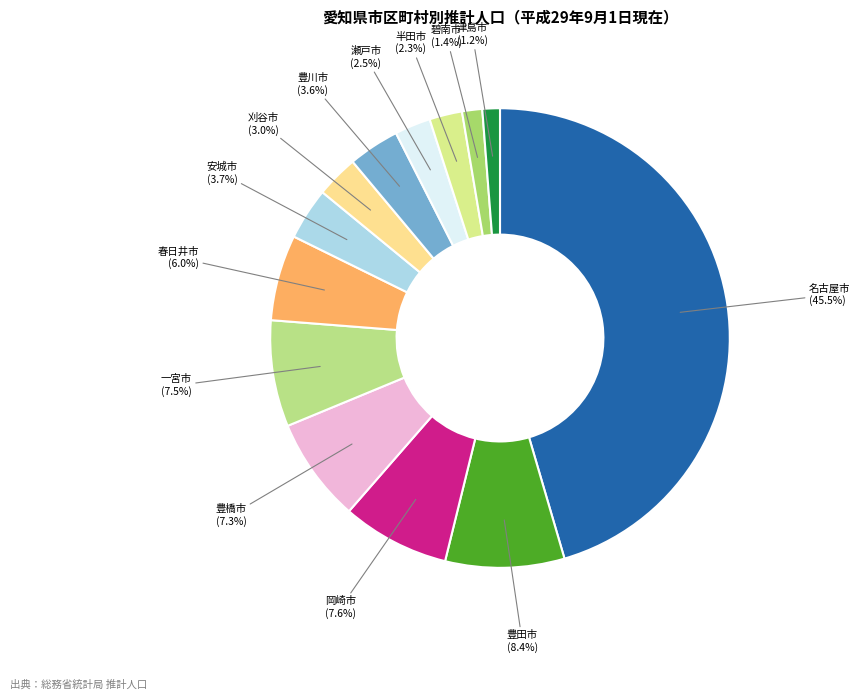

Is there a majority slice in this chart?

No